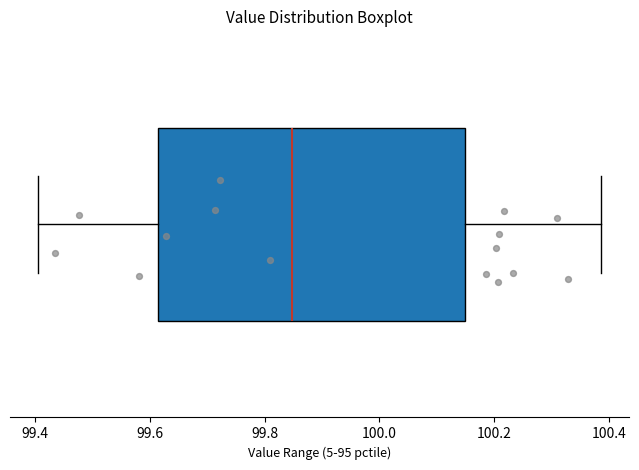

Transcribe this box plot: give where the median line is, the range the box spans, and where the two whiskers end, as read against the x-axis. The values are not printed on the chart, so give them approximately, as read against the axis.

median 99.84, box 99.62 to 100.14, whiskers 99.40 to 100.38